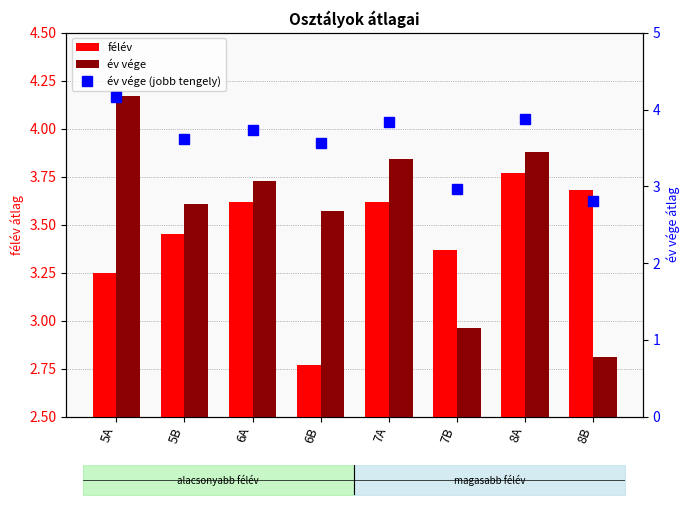

Does the chart contain any negative values?

No